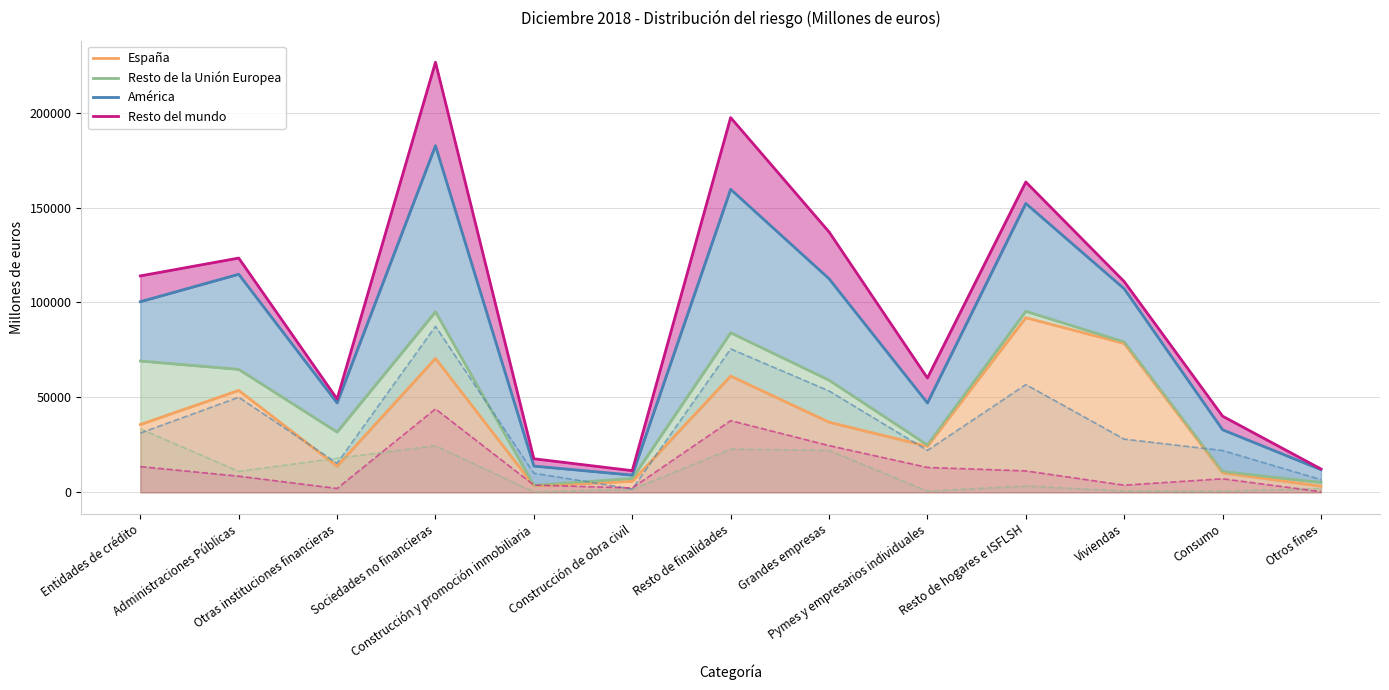

What is the difference between the España values at Resto de finalidades and Entidades de crédito?

25522